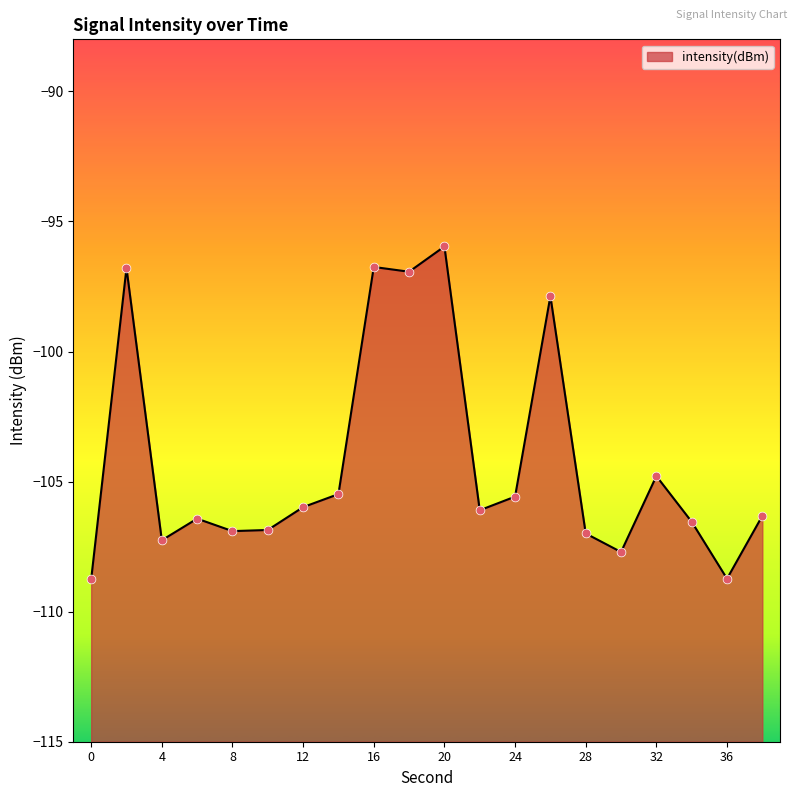

What is the change in value from 30 to 32?

+2.9